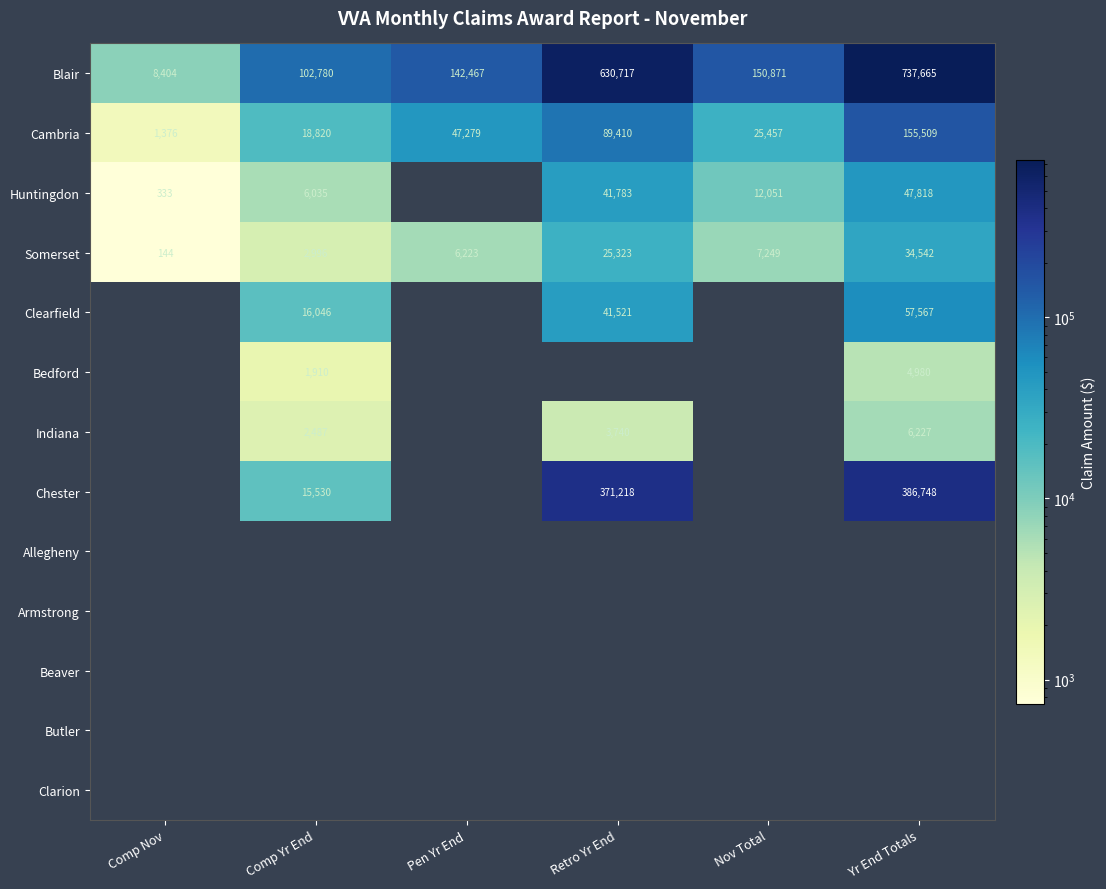

How many distinct data groups are displayed?

13